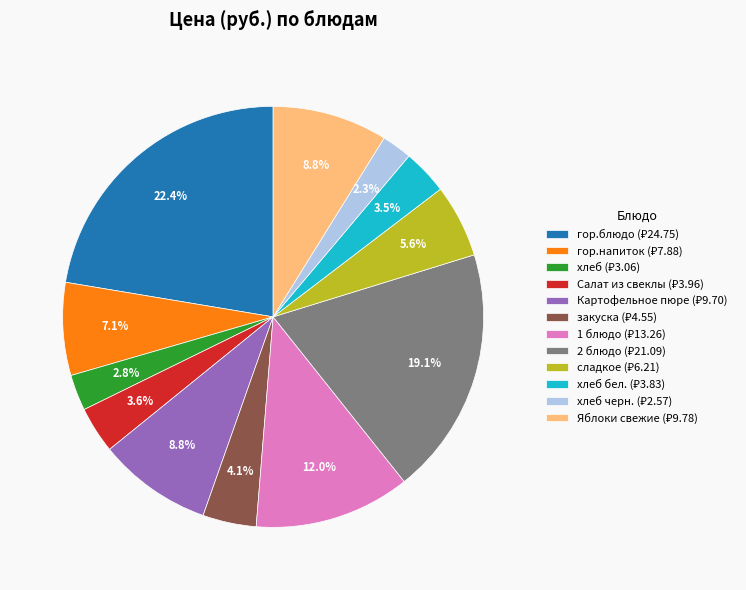

Does any single category account for the majority?

No